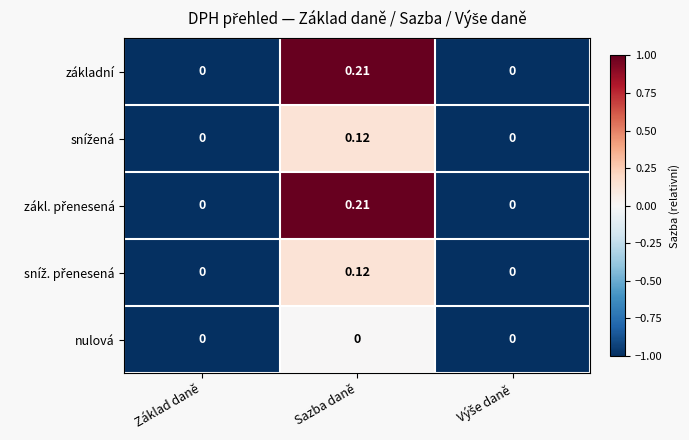

At which category is the sum across all series the highest?

Sazba daně